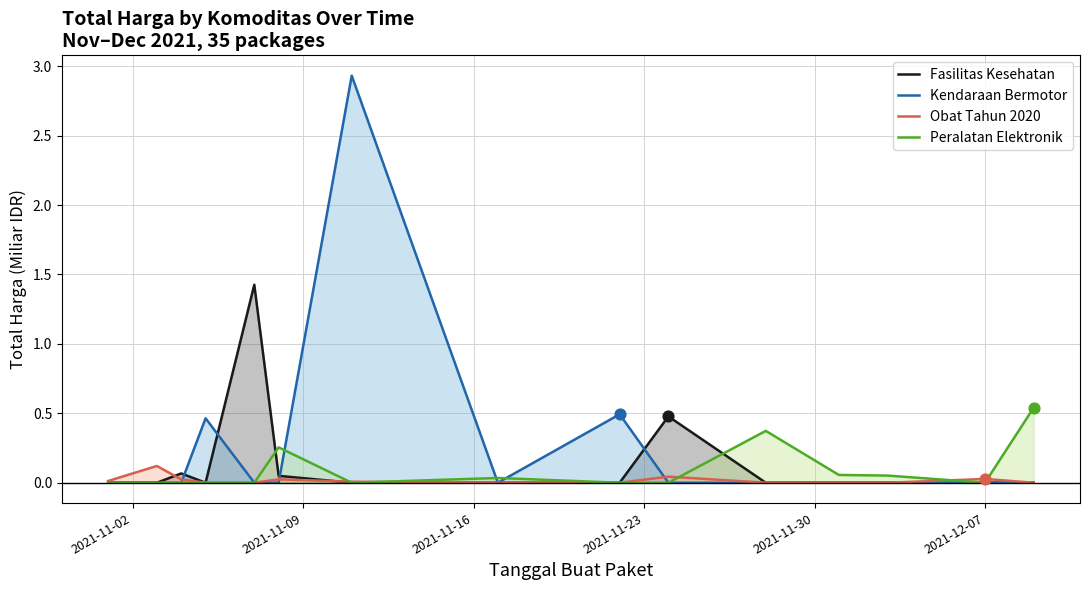

What are all the series names shown in the legend?

Fasilitas Kesehatan, Kendaraan Bermotor, Obat Tahun 2020, Peralatan Elektronik